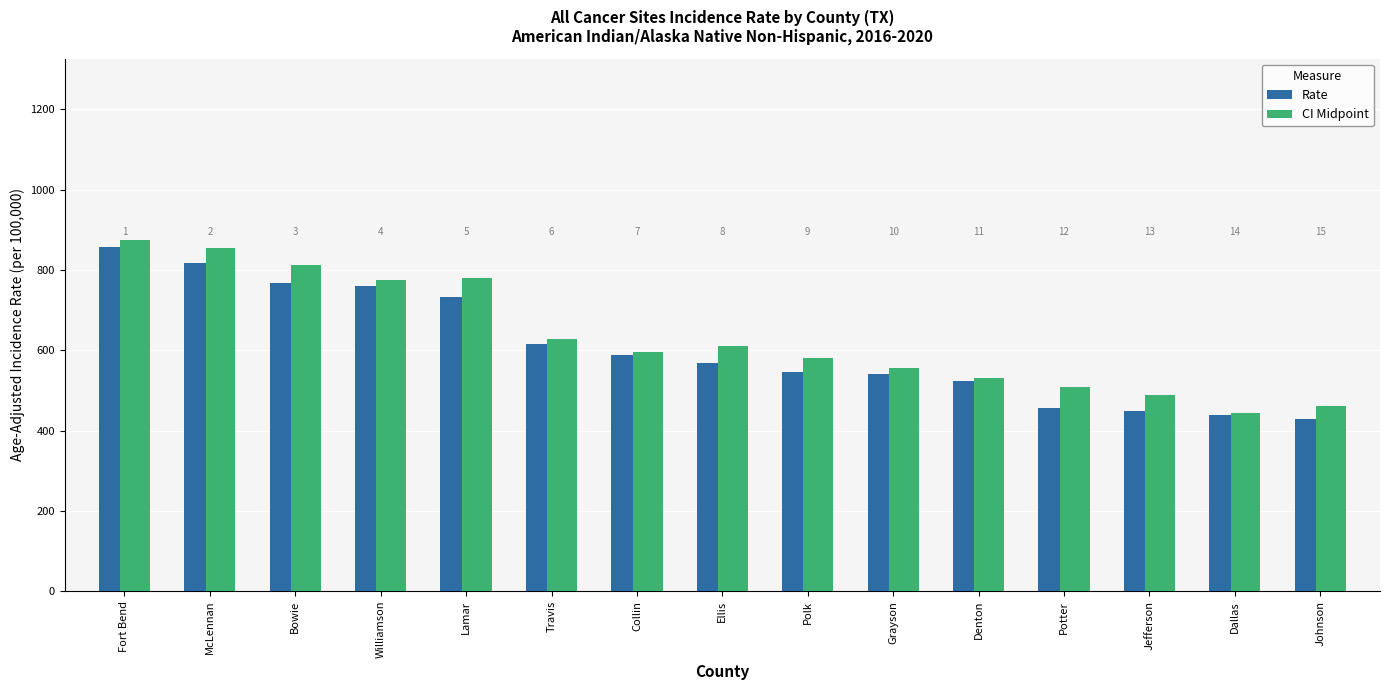

What is the difference between the maximum and minimum values in the CI Midpoint series?

432.6